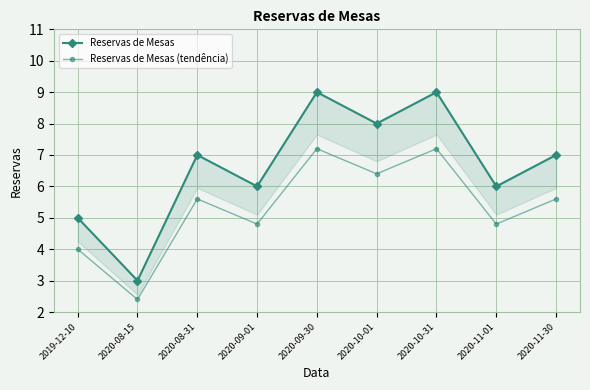

Reading left to right, extract all data points from this chart.

Reservas de Mesas: 5.0	3.0	7.0	6.0	9.0	8.0	9.0	6.0	7.0
Reservas de Mesas (tendência): 4.0	2.4	5.6	4.8	7.2	6.4	7.2	4.8	5.6